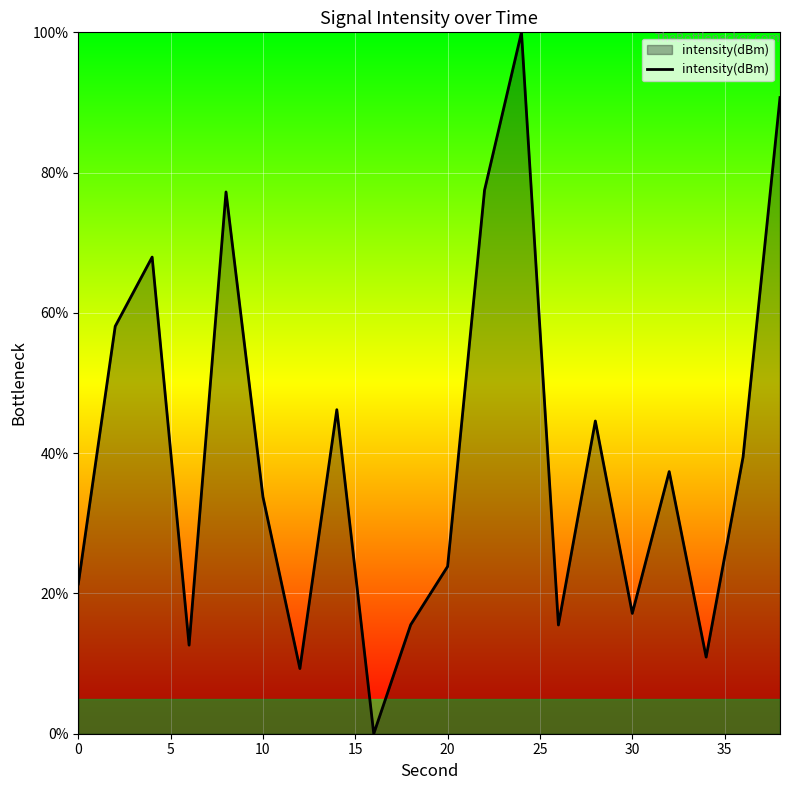

What is the maximum value shown in the chart?

100.0